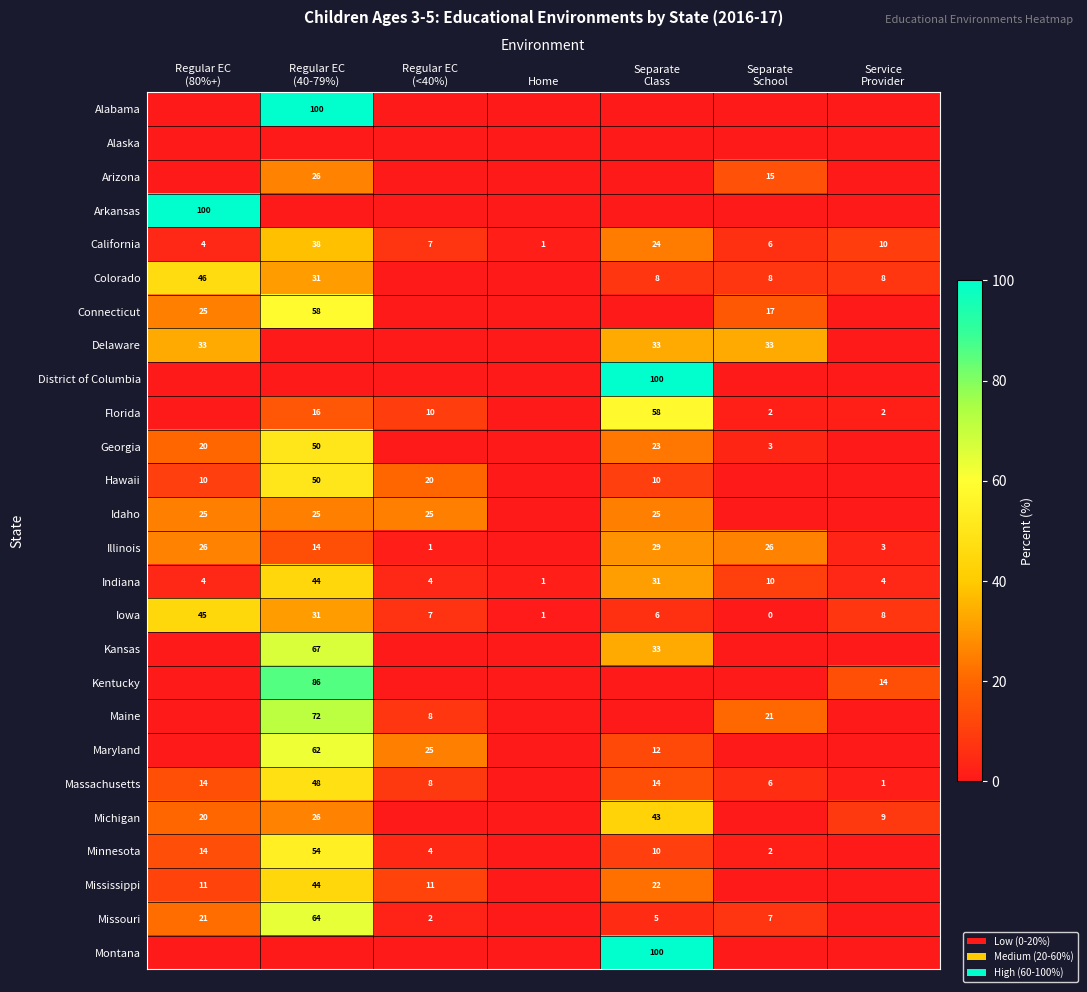

Which has a higher value, Home or Regular EC
(80%+)?

Home